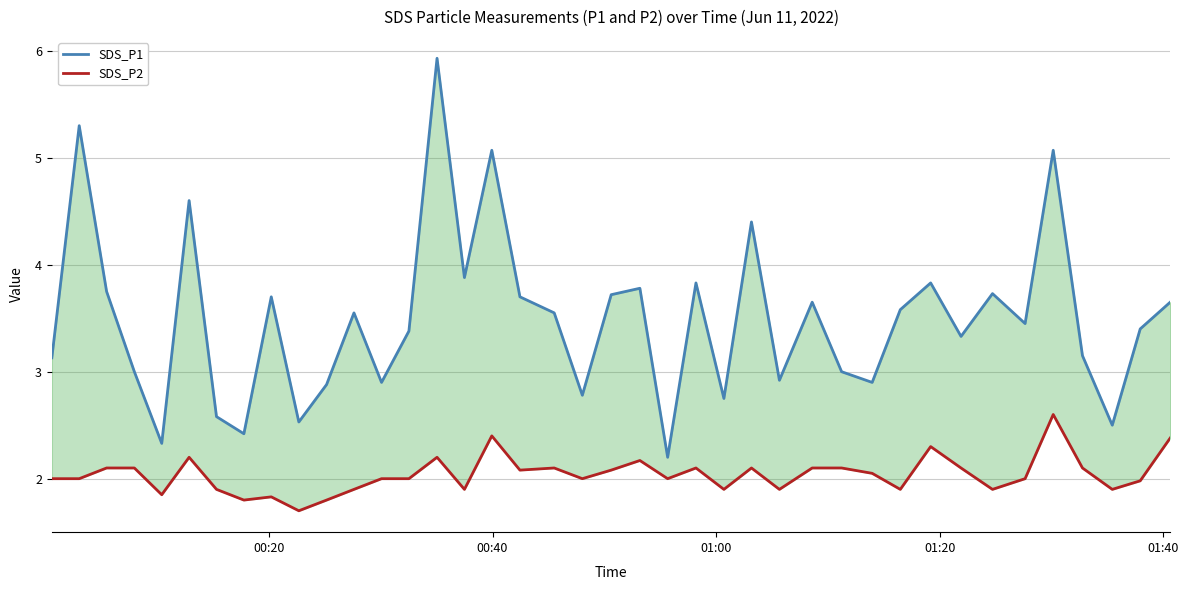

True or false: SDS_P1 has more than 2 interior local peaks.

True